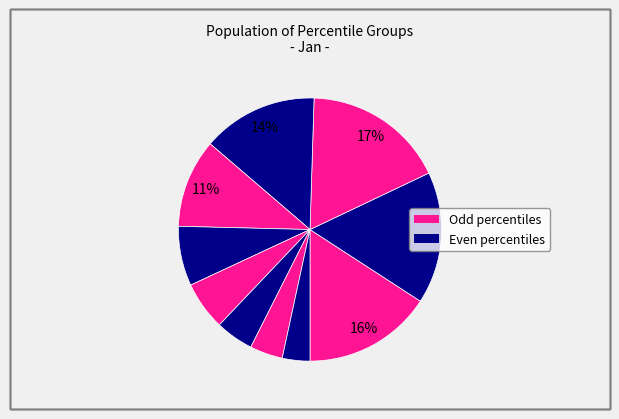

How many slices are in this pie chart?

10